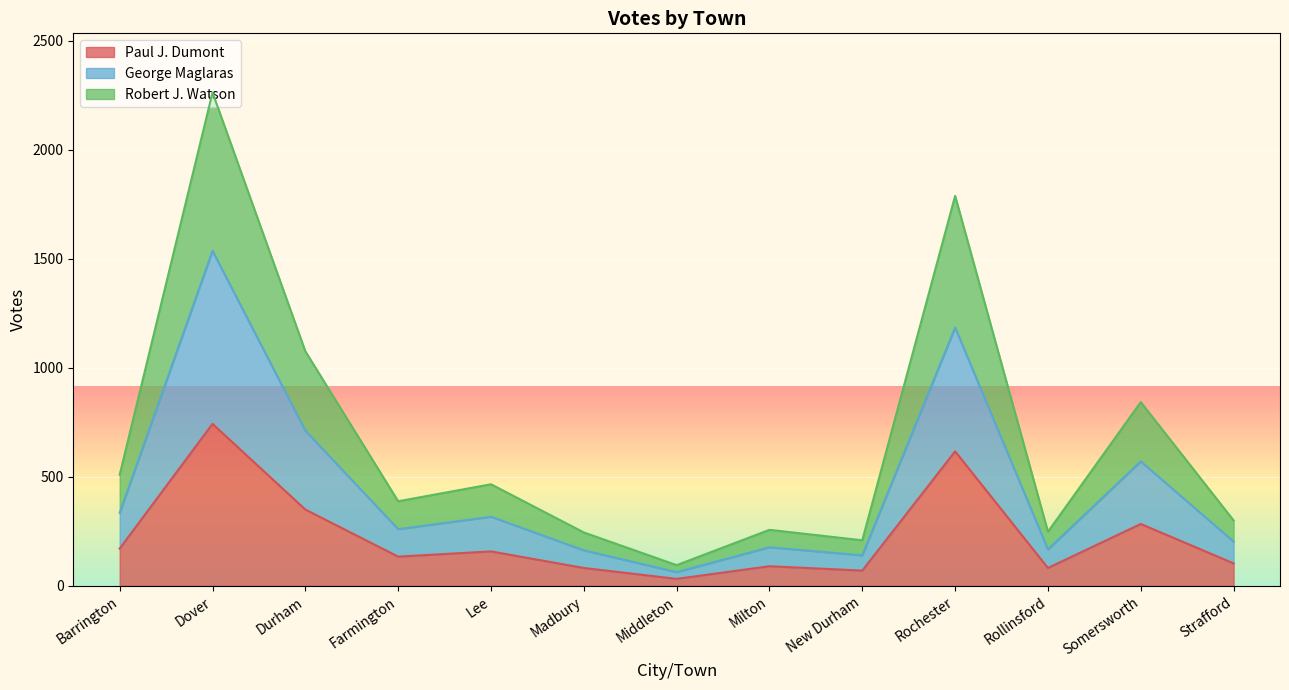

What is the total value across all series at Strafford?

300